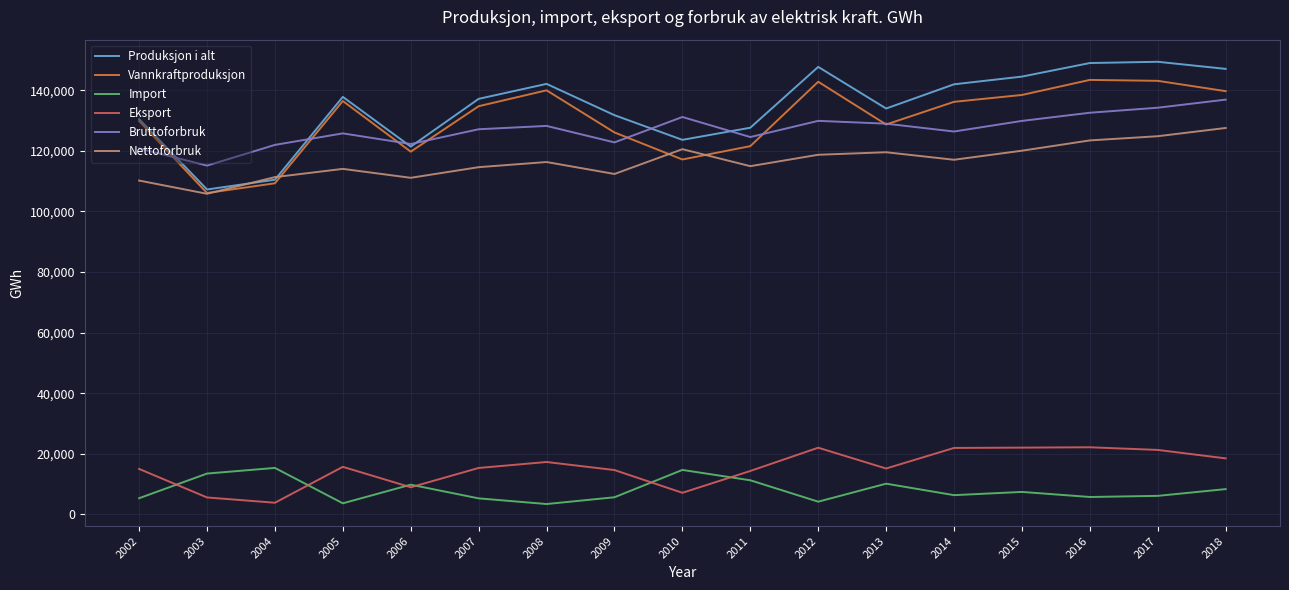

What is the average value of the Nettoforbruk series?

116616